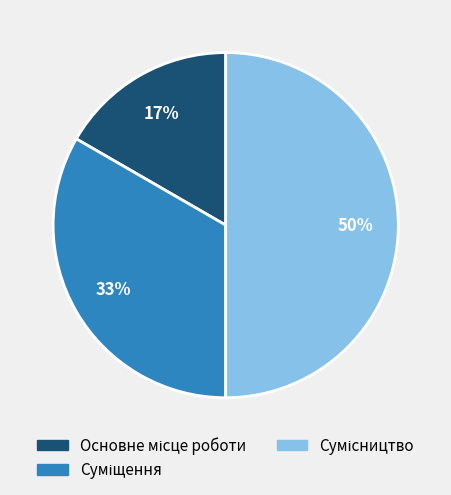

To the nearest percent, what is the average slice percentage?

33%